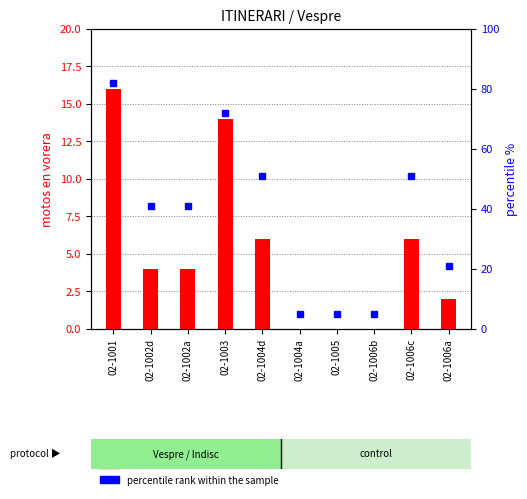

What are all the series names shown in the legend?

motos en vorera, percentile rank within the sample